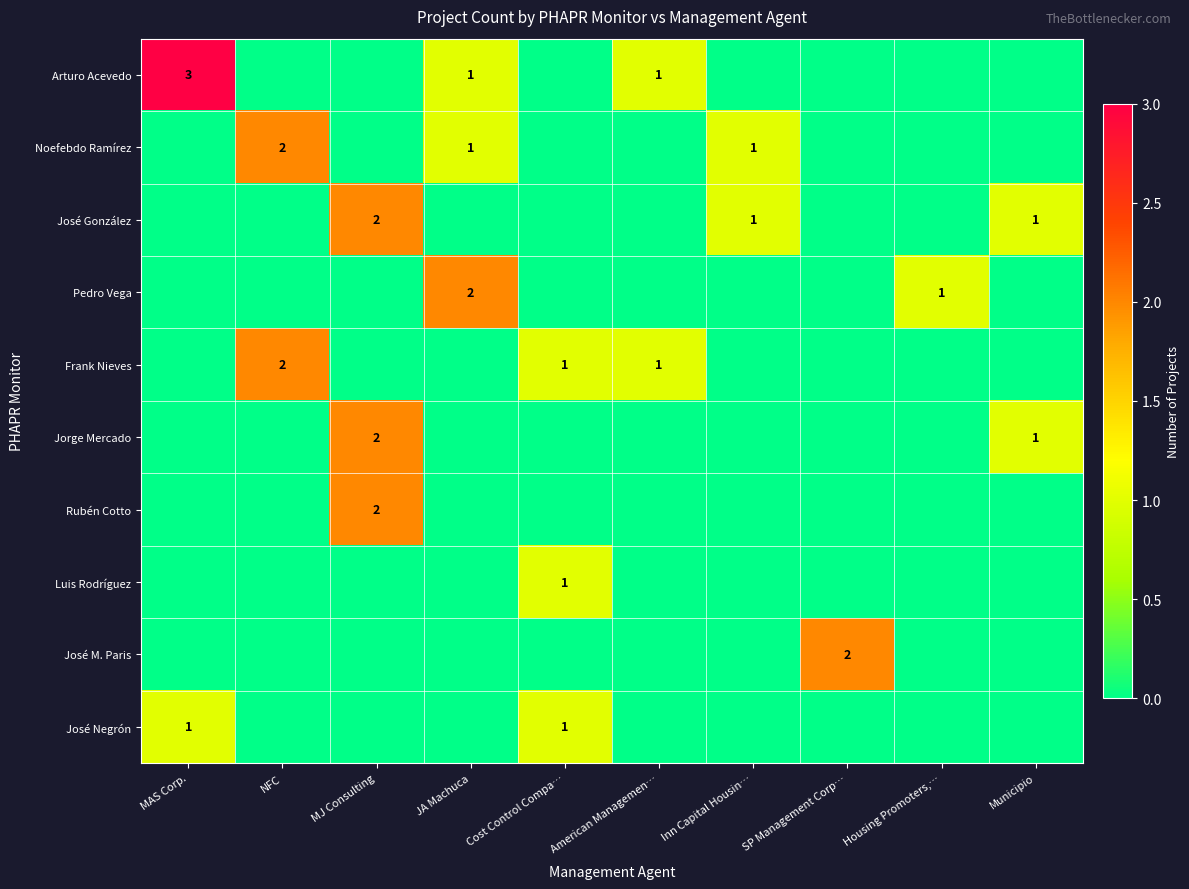

Is it true that Jorge Mercado equals 1 at Municipio?

True